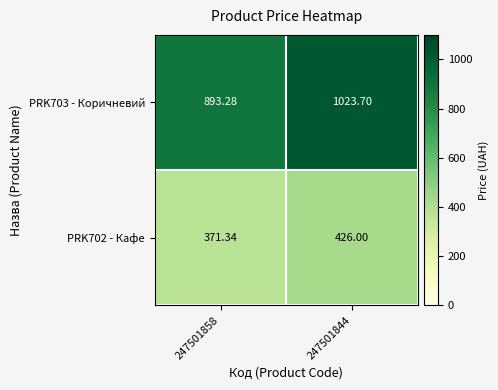

How many values in the PRK703 - Коричневий series are below 1023?

1